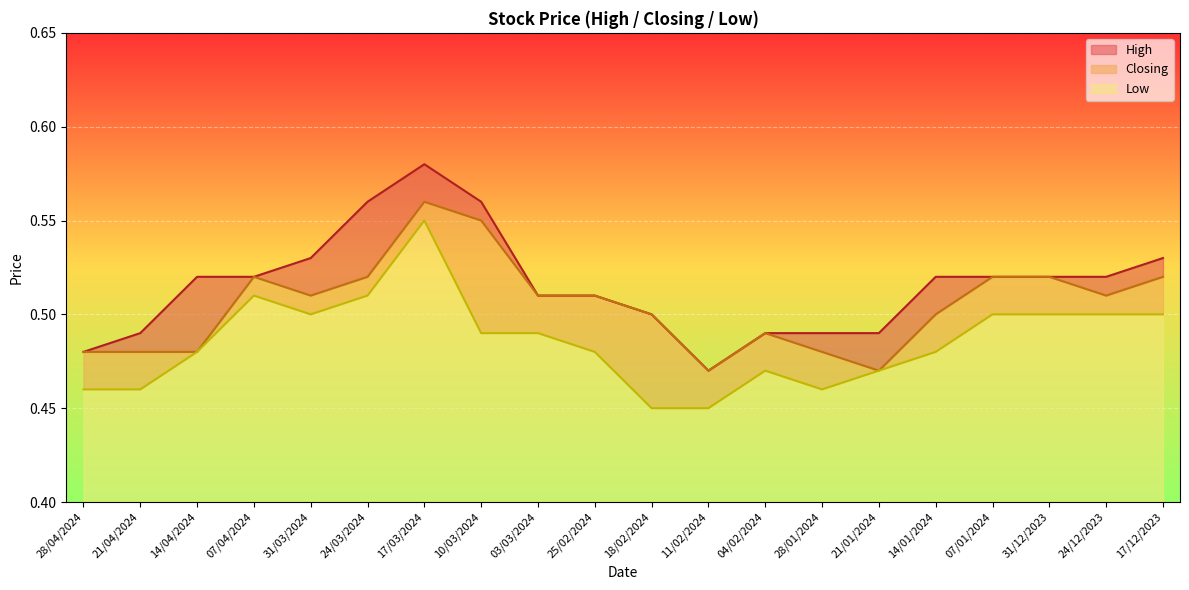

Reading right to left, what are all the values shown in this chart?

High: 0.5	0.5	0.5	0.5	0.5	0.5	0.5	0.5	0.5	0.5	0.5	0.5	0.6	0.6	0.6	0.5	0.5	0.5	0.5	0.5
Closing: 0.5	0.5	0.5	0.5	0.5	0.5	0.5	0.5	0.5	0.5	0.5	0.5	0.6	0.6	0.5	0.5	0.5	0.5	0.5	0.5
Low: 0.5	0.5	0.5	0.5	0.5	0.5	0.5	0.5	0.5	0.5	0.5	0.5	0.5	0.6	0.5	0.5	0.5	0.5	0.5	0.5